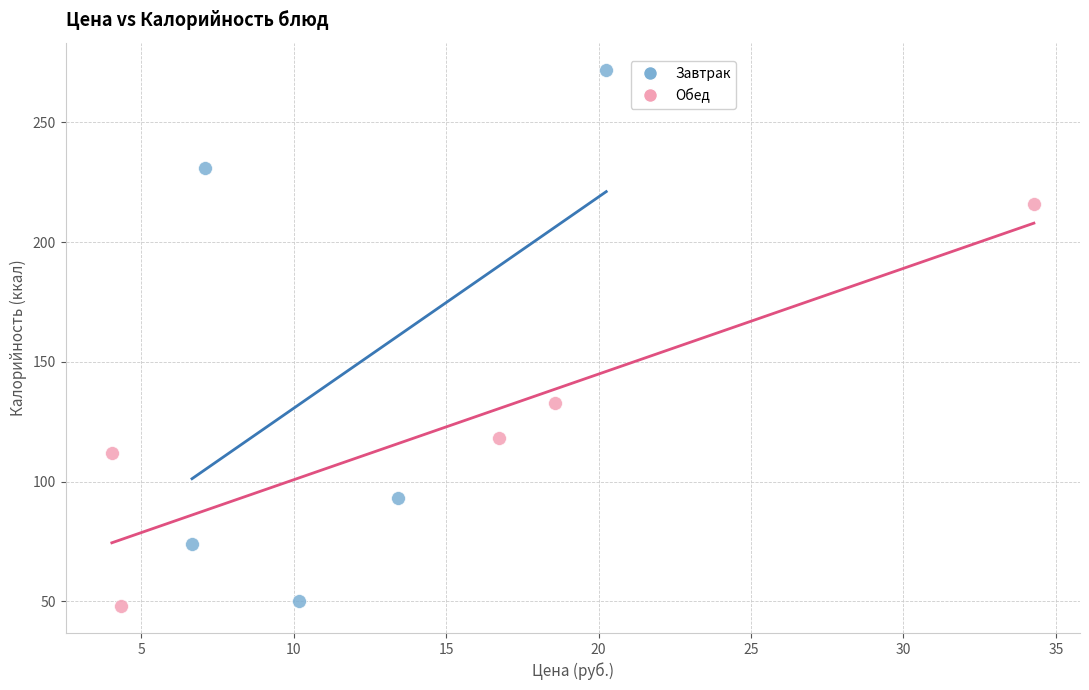

Which series has the widest spread of Y values?

Завтрак